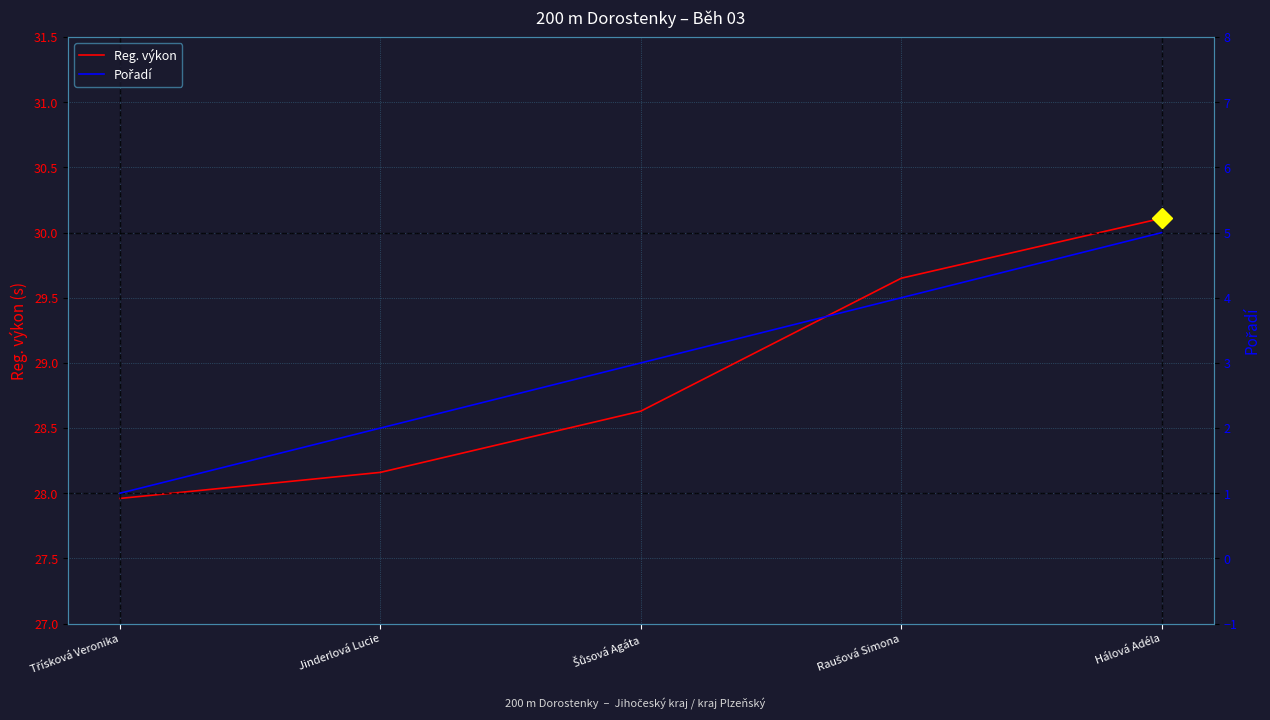

True or false: Reg. výkon has more than 2 points higher than both neighbors.

False